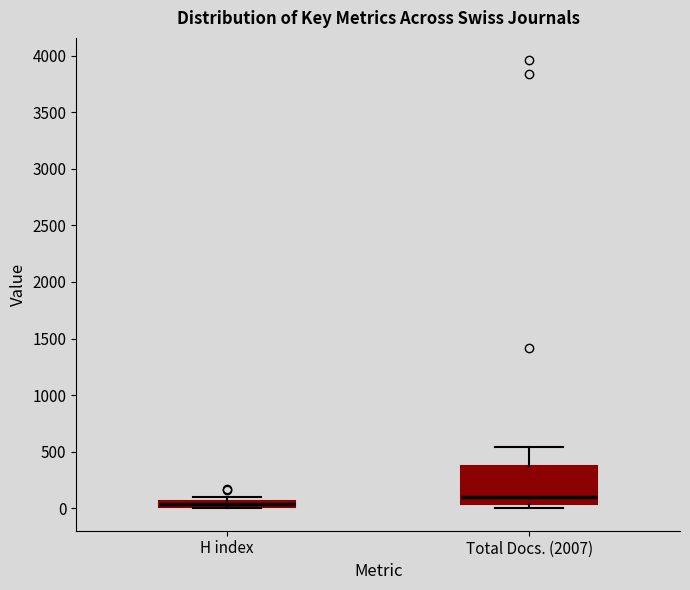

Which box's median line is the lowest?

H index